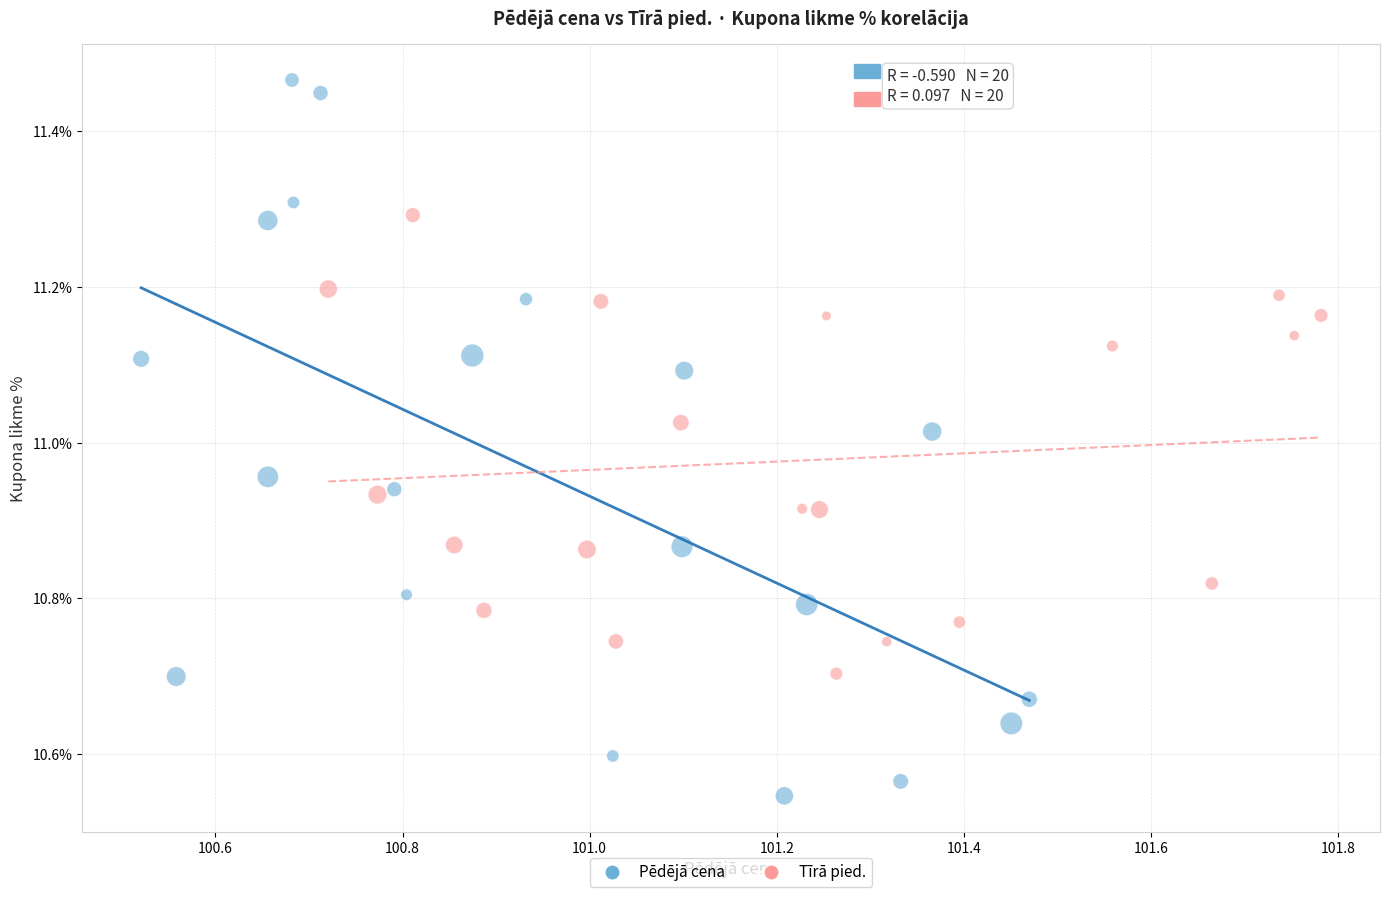

Which series contains the lowest Y value?

Pēdējā cena